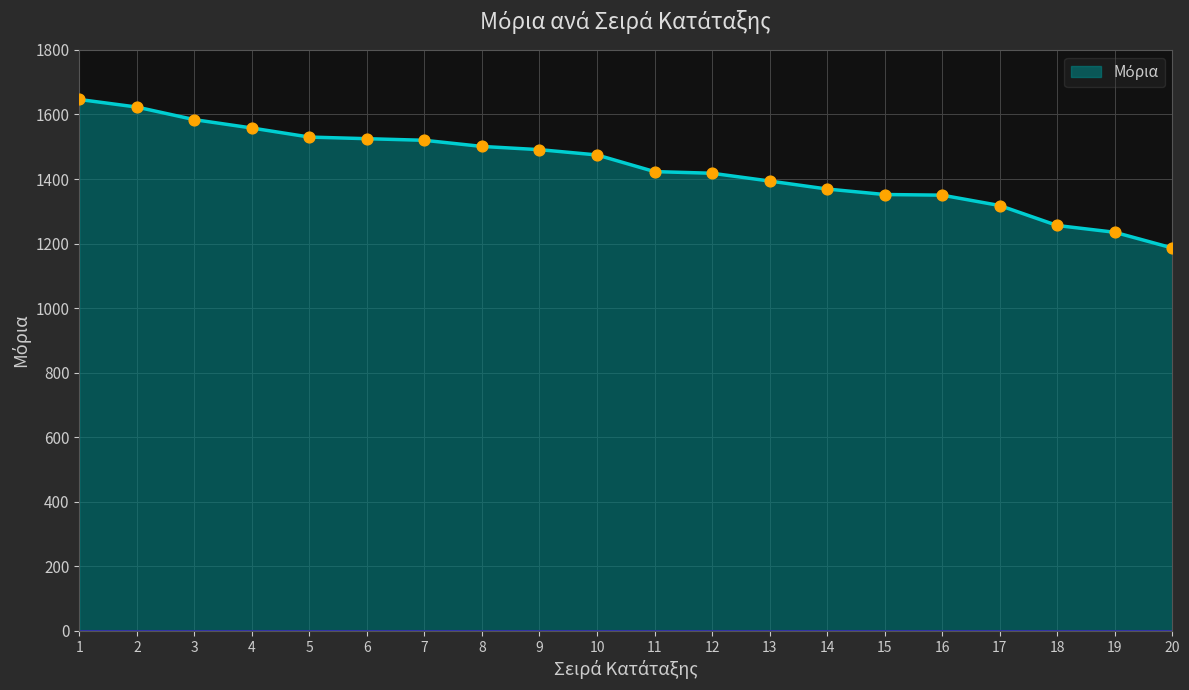

Between 3 and 1, which is larger?

1